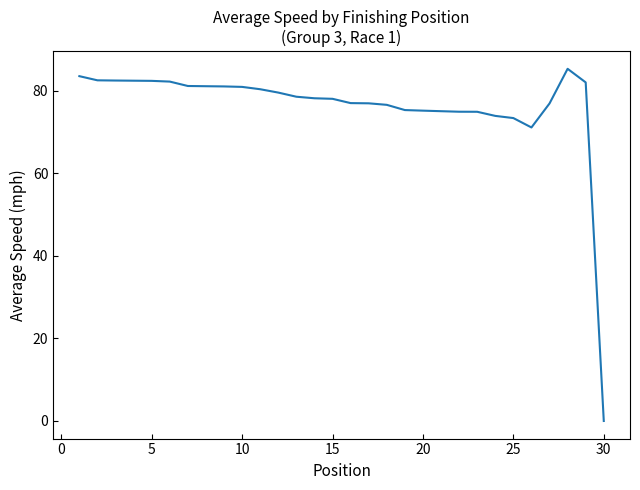

What is the difference between the maximum and minimum values?

85.4